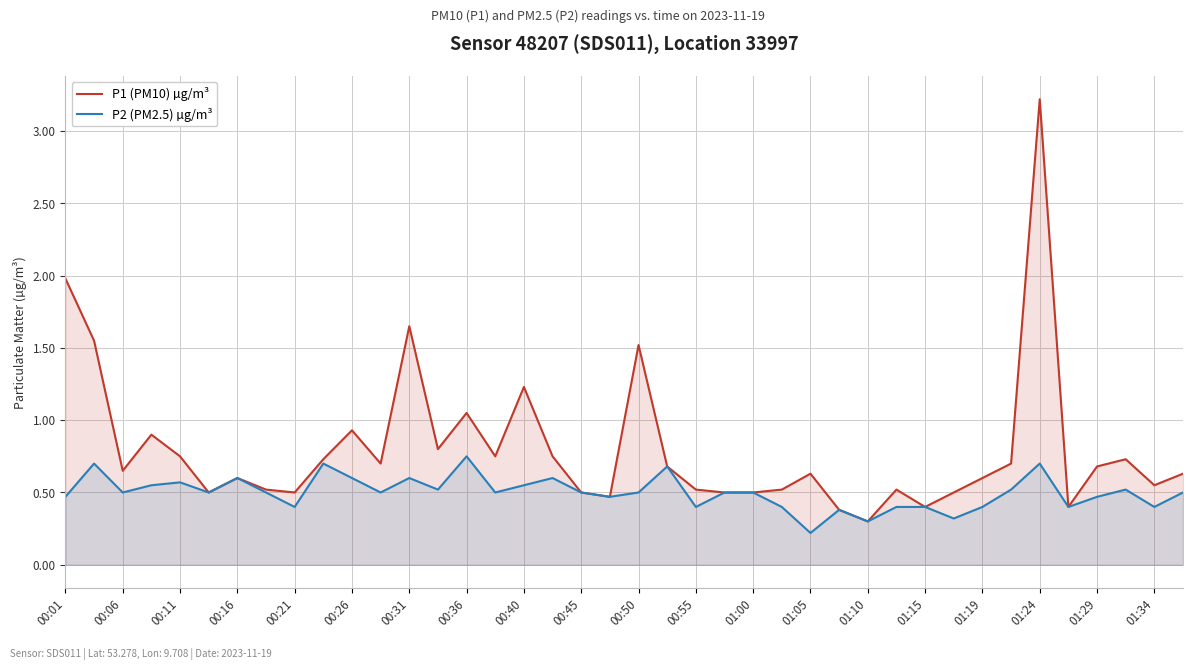

At which category does the chart reach its peak across all series?

01:24